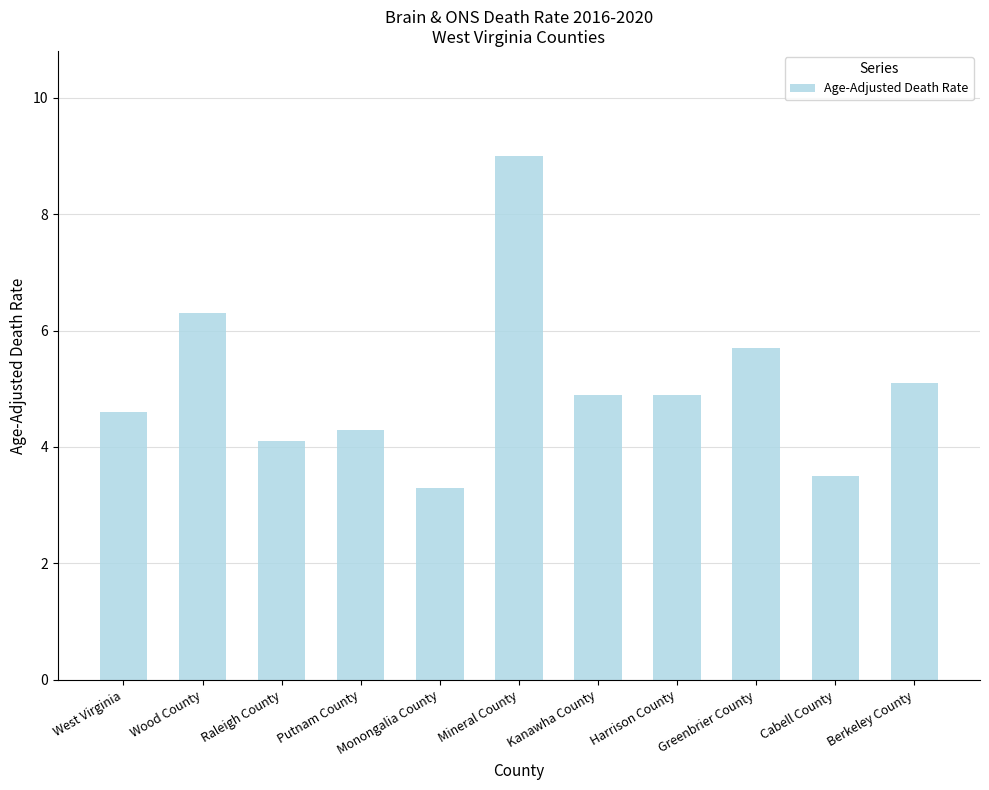

The value at Raleigh County is 1.5. True or false?

False